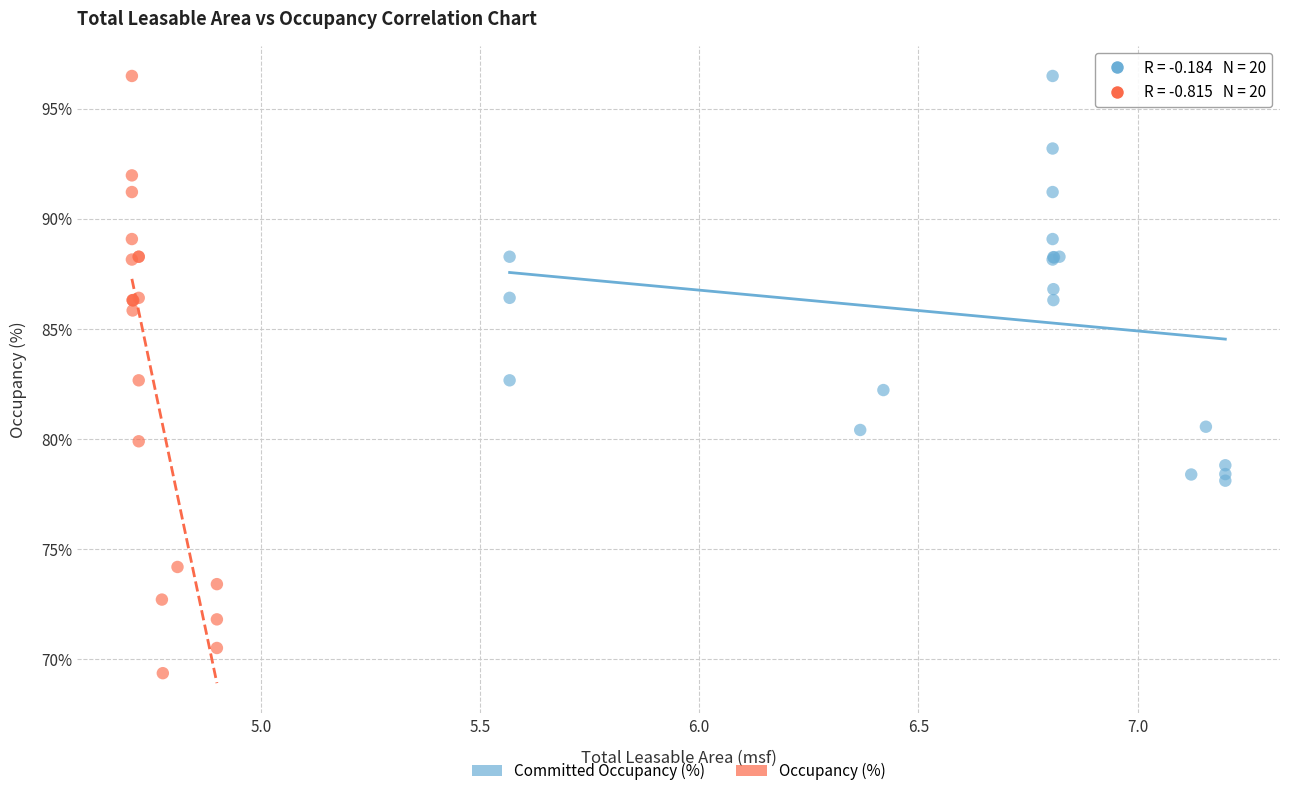

Which series contains the lowest Y value?

Occupancy (%)